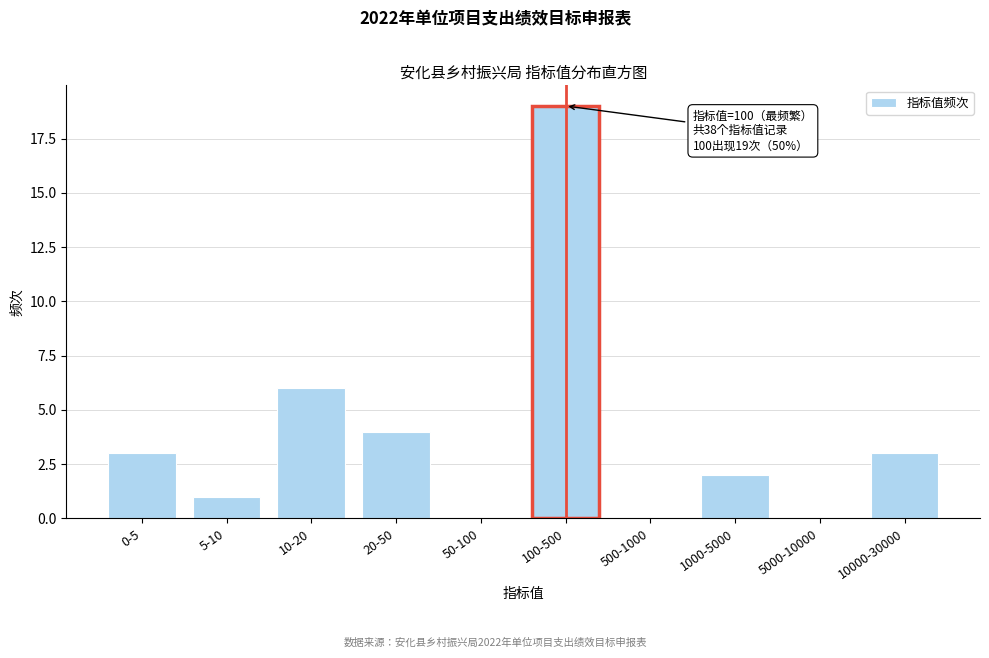

Reading left to right, extract all data points from this chart.

0-5=3	5-10=1	10-20=6	20-50=4	50-100=0	100-500=19	500-1000=0	1000-5000=2	5000-10000=0	10000-30000=3